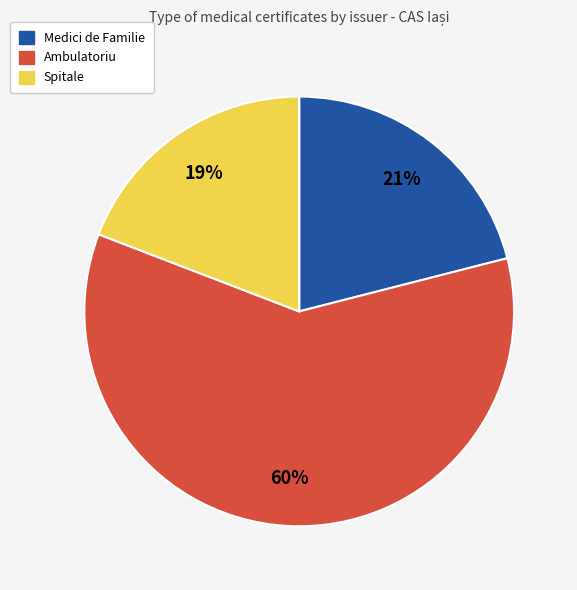

Rank the categories by value from lowest to highest.

Spitale, Medici de Familie, Ambulatoriu